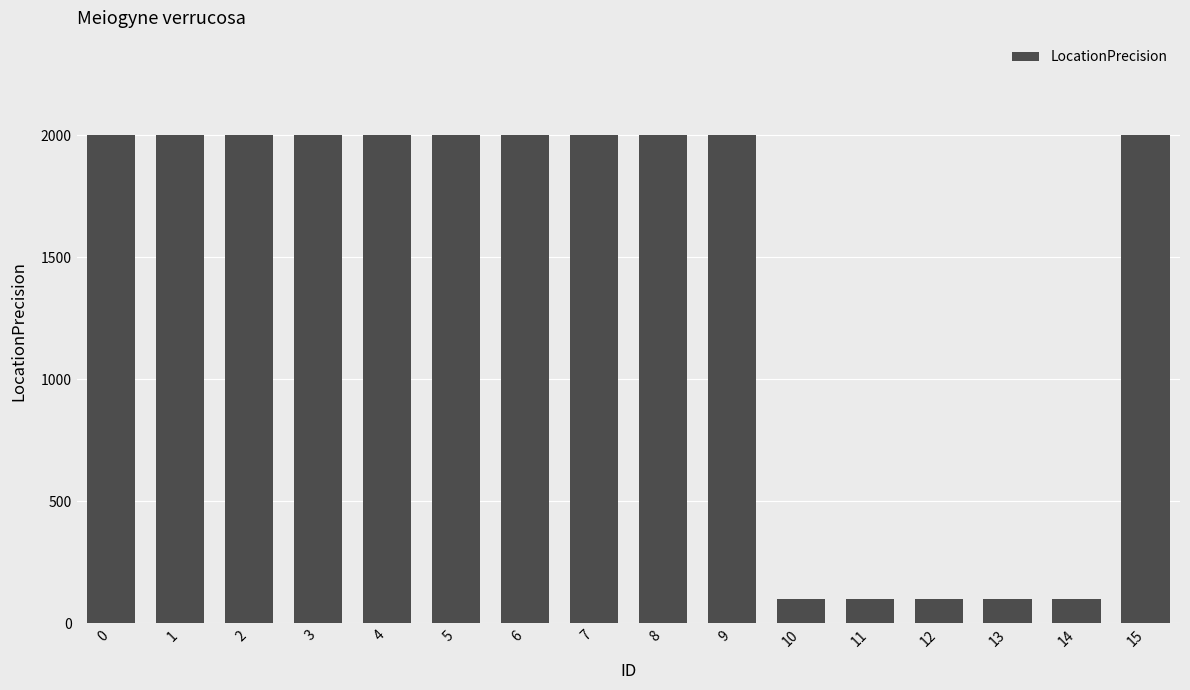

What is the value of the 3rd bar from the left?

2000